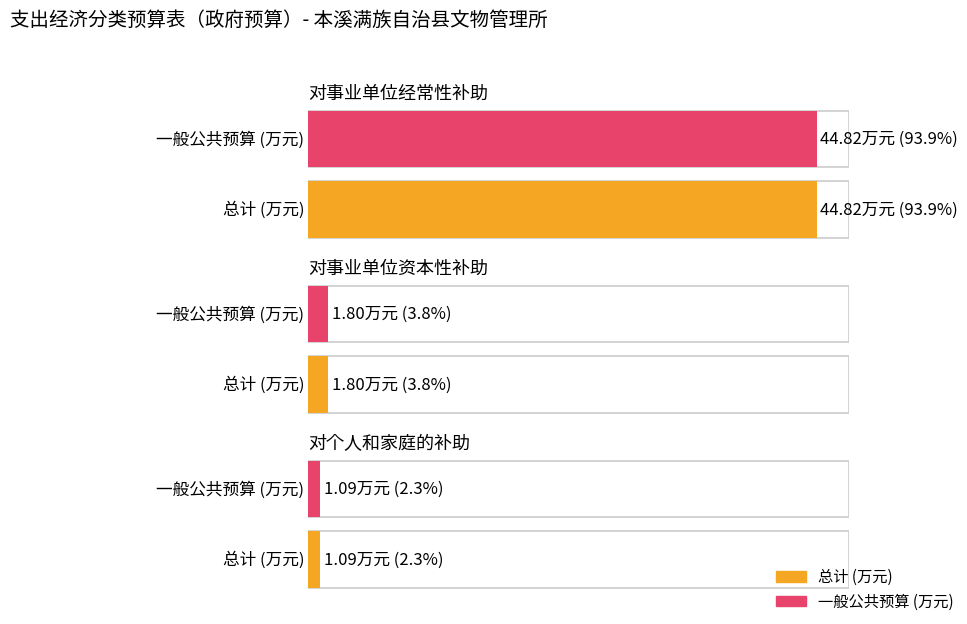

At which label does 总计 reach its peak?

对事业单位经常性补助